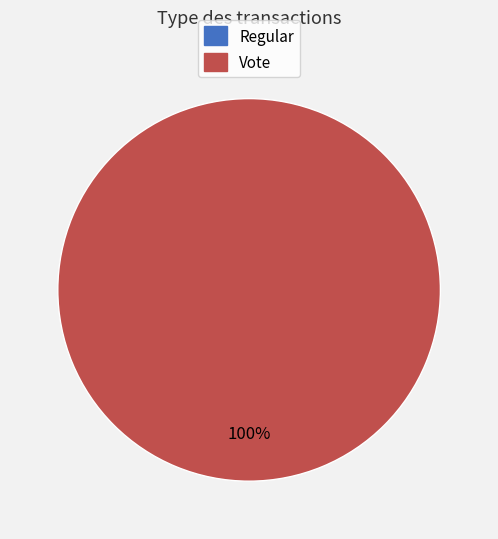

Rank the categories by value from lowest to highest.

Regular, Vote